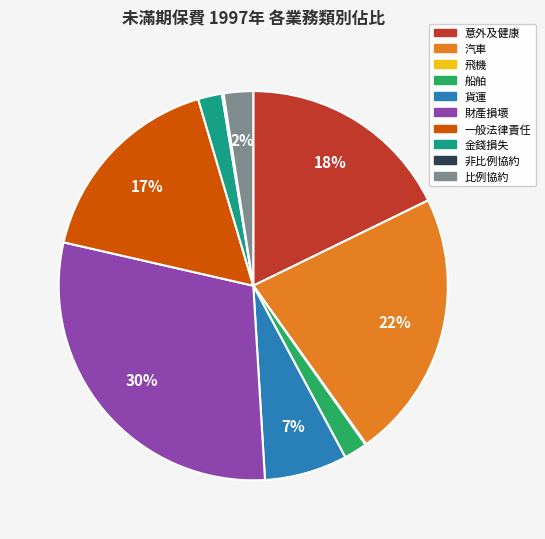

True or false: 汽車 accounts for 22% of the total.

True